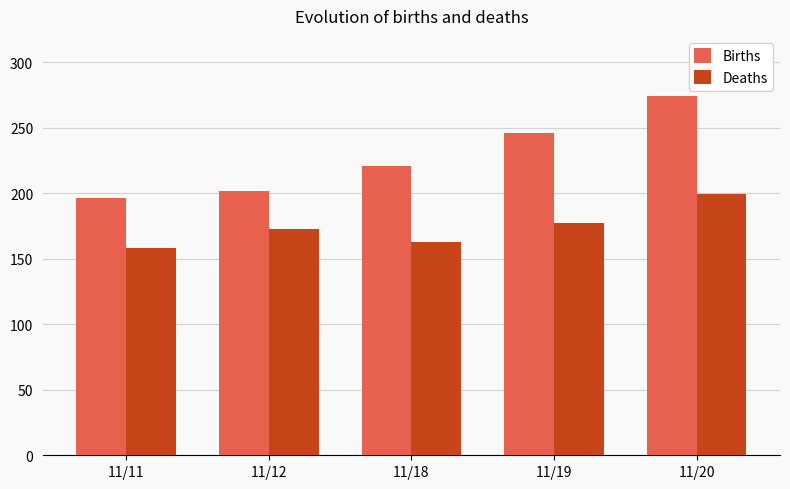

What is the spread (max minus min) of values at 11/11?

38